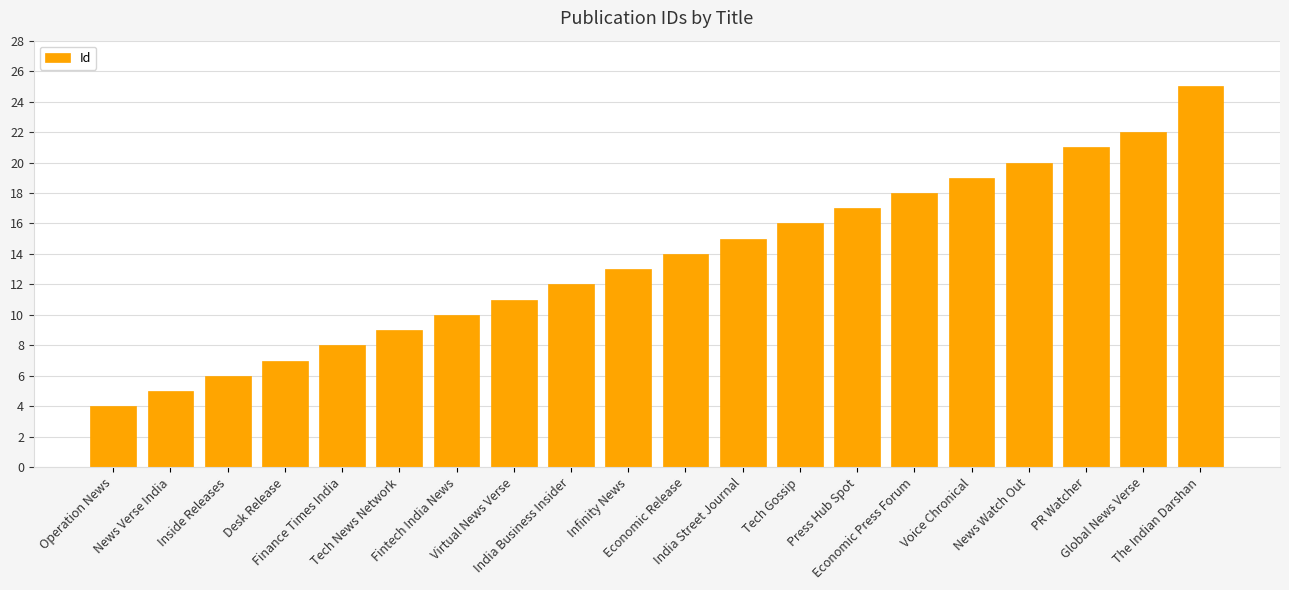

What is the ratio of the value at News Verse India to the value at Economic Release?

0.4